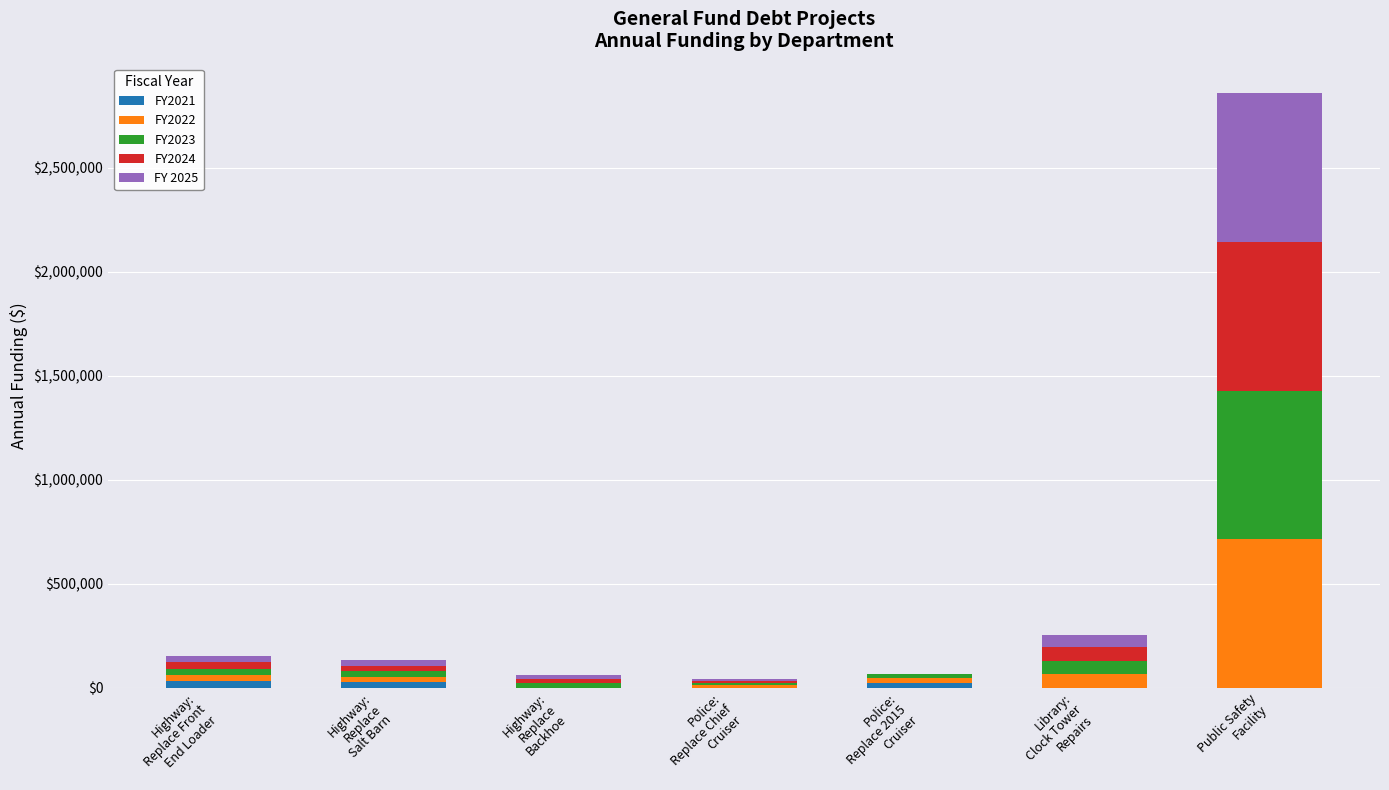

Are the bars grouped side by side (vs. stacked)?

No